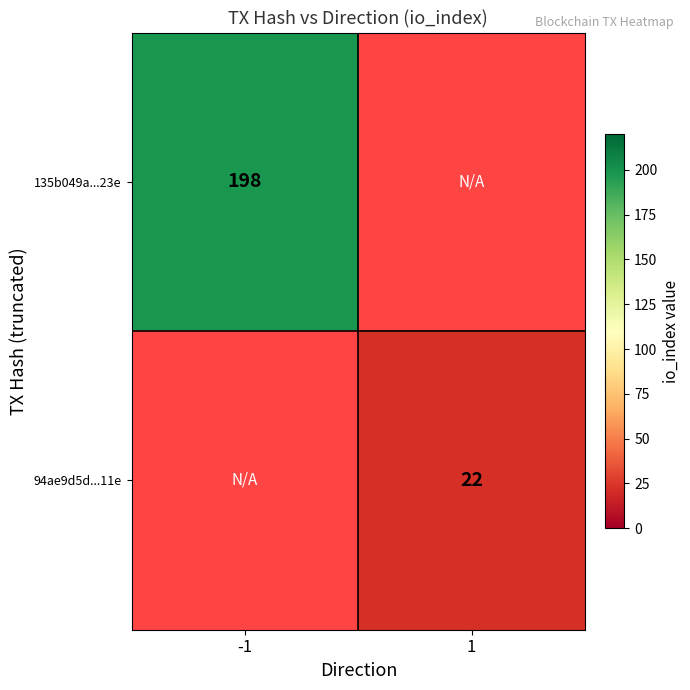

Is it true that 135b049a...23e equals 198 at -1?

True